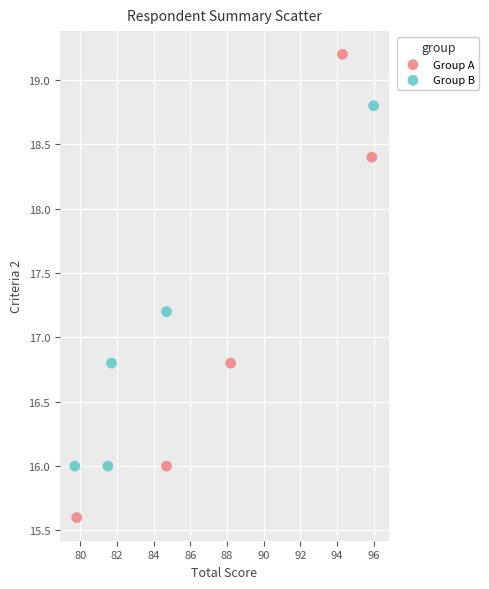

Which series reaches the minimum Y coordinate?

Group A